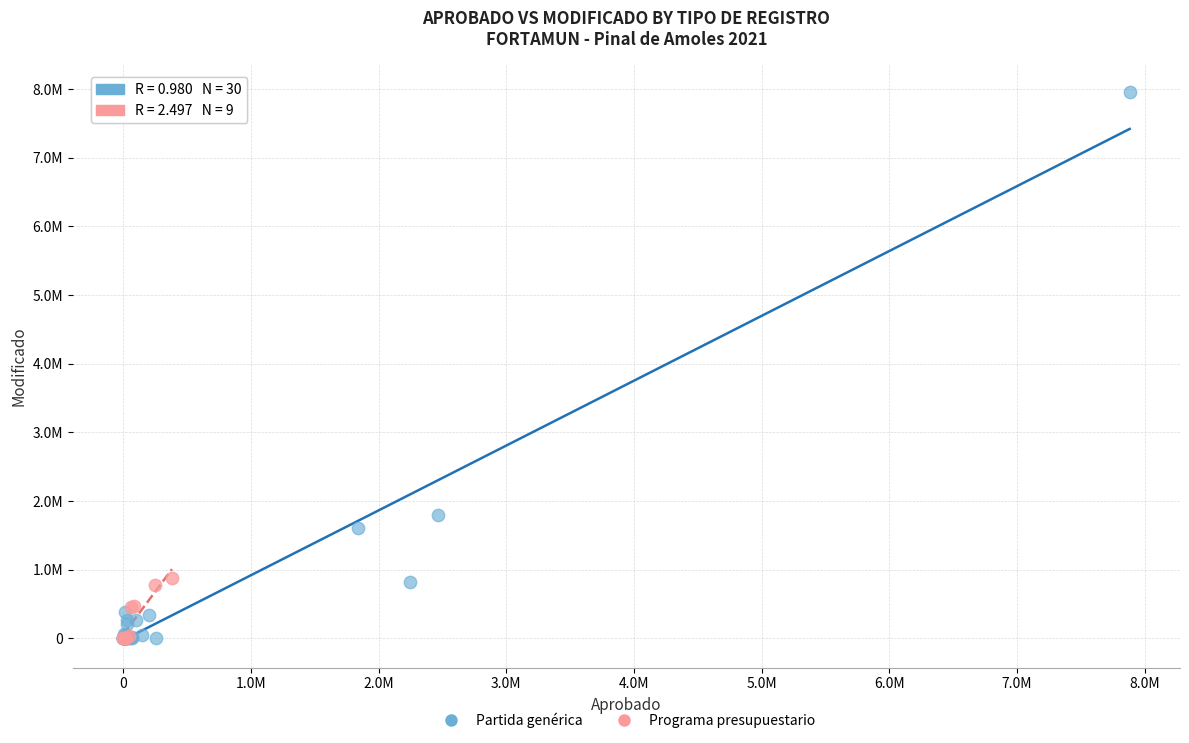

What are all the series names shown in the legend?

Partida genérica, Programa presupuestario